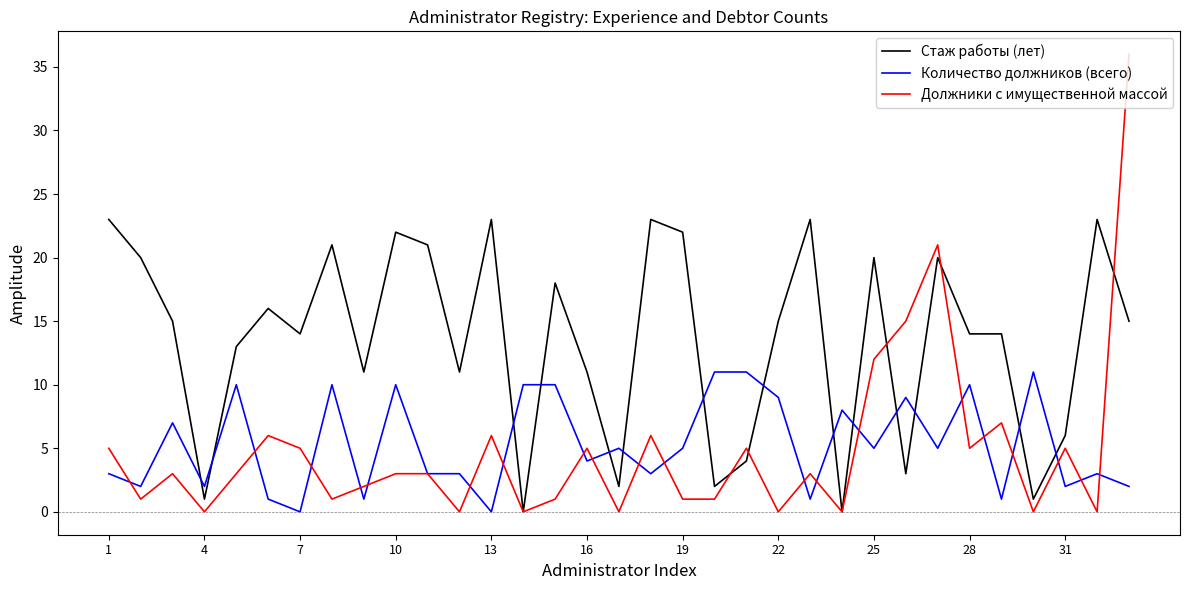

Which series has the widest spread of values?

Должники с имущественной массой